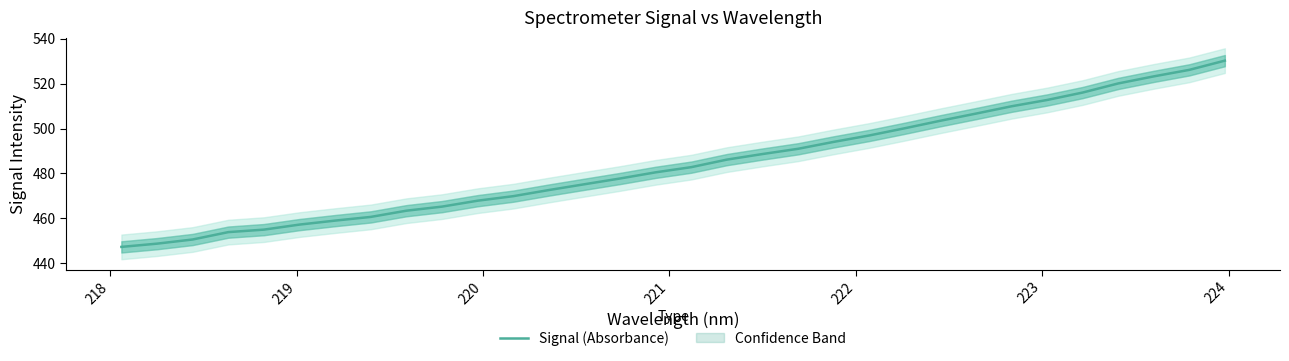

What is the smallest value displayed?

447.2